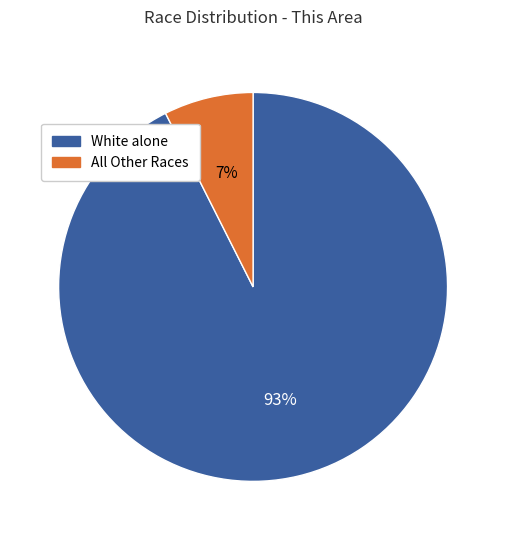

To the nearest percent, what is the average slice percentage?

50%